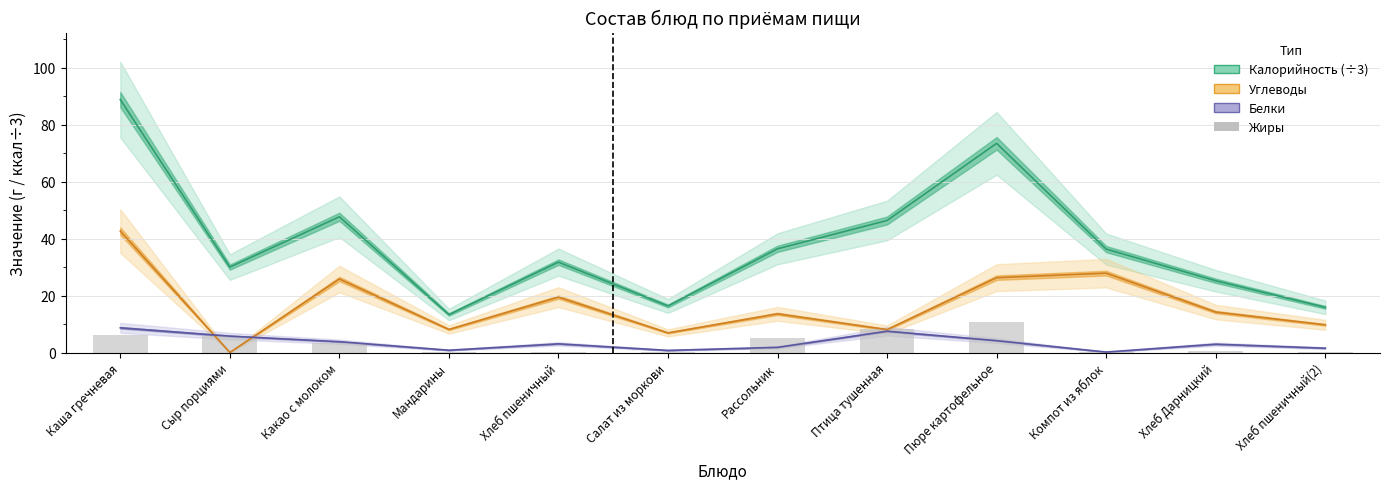

The value at Сыр порциями is 6.0. True or false?

True